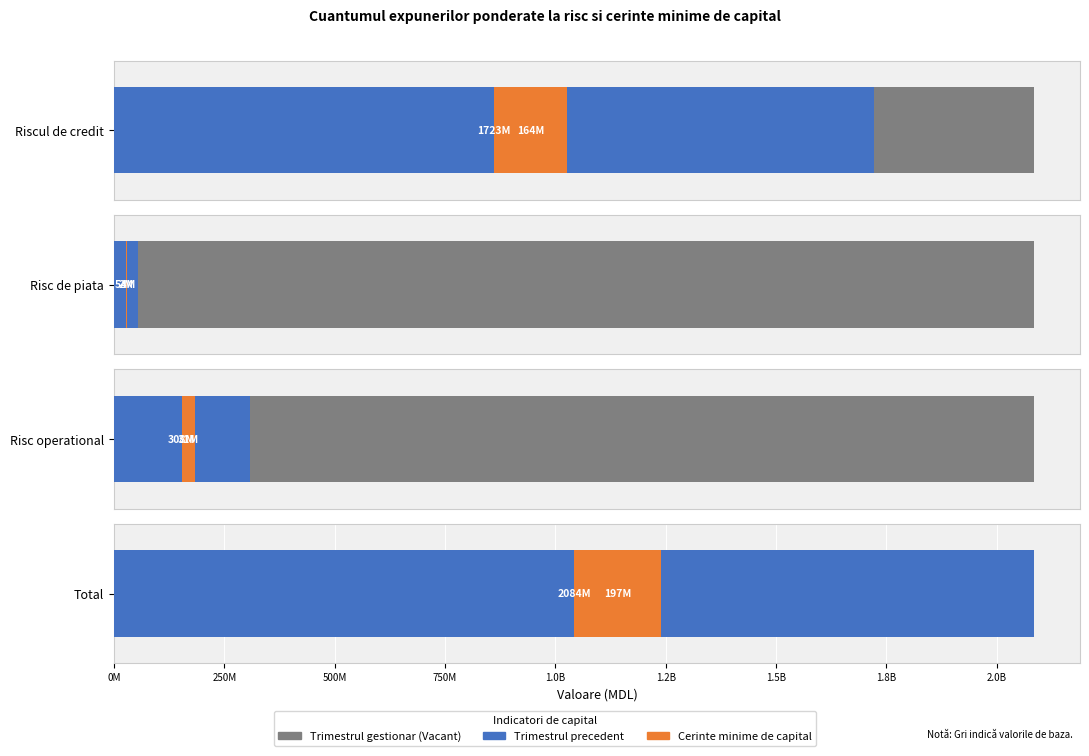

What is the difference between the Cerinte minime de capital values at 1 and 0?

161949716.2